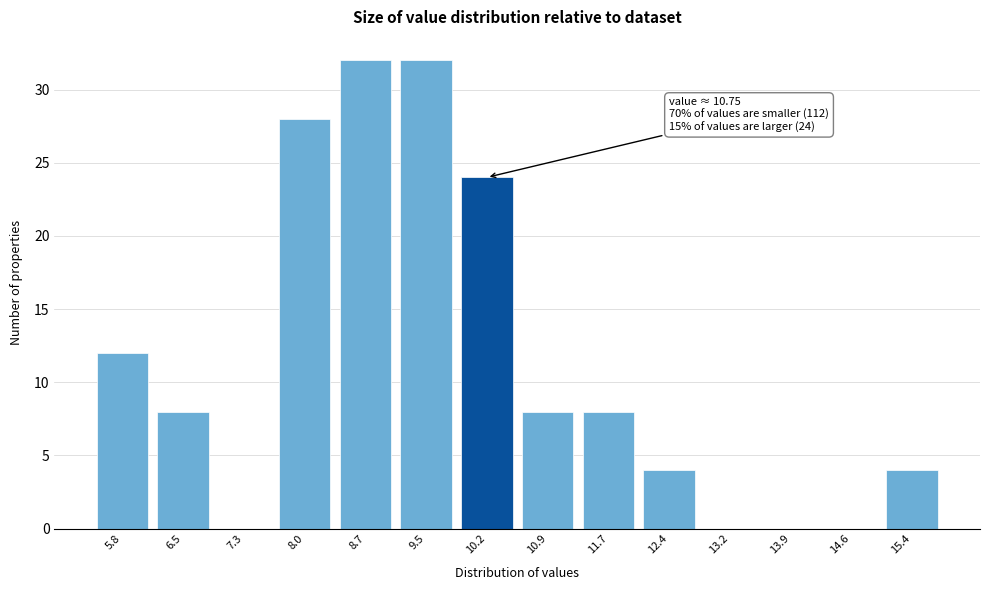

Reading left to right, list all the values displayed in this chart.

5.8=12	6.5=8	7.3=0	8.0=28	8.7=32	9.5=32	10.2=24	10.9=8	11.7=8	12.4=4	13.2=0	13.9=0	14.6=0	15.4=4